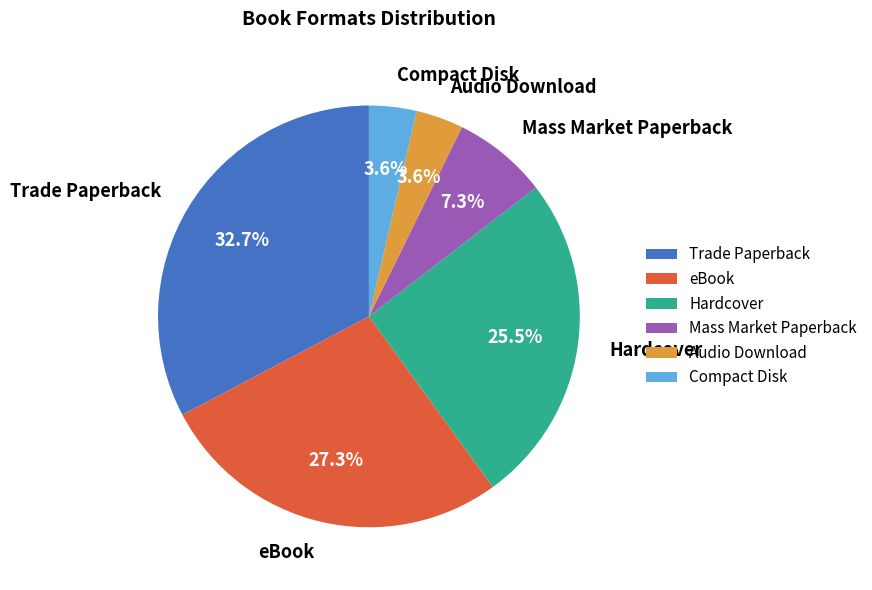

Count the number of slices in the pie.

6